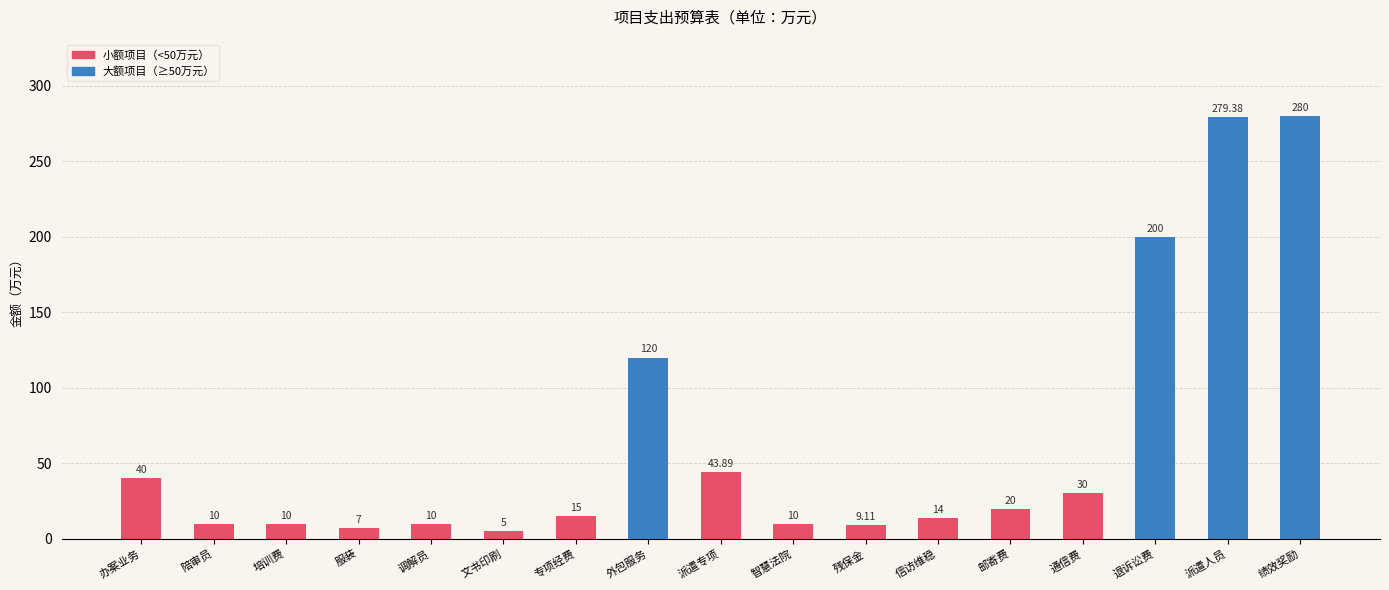

What is the change in value from 服装 to 退诉讼费?

+193.0